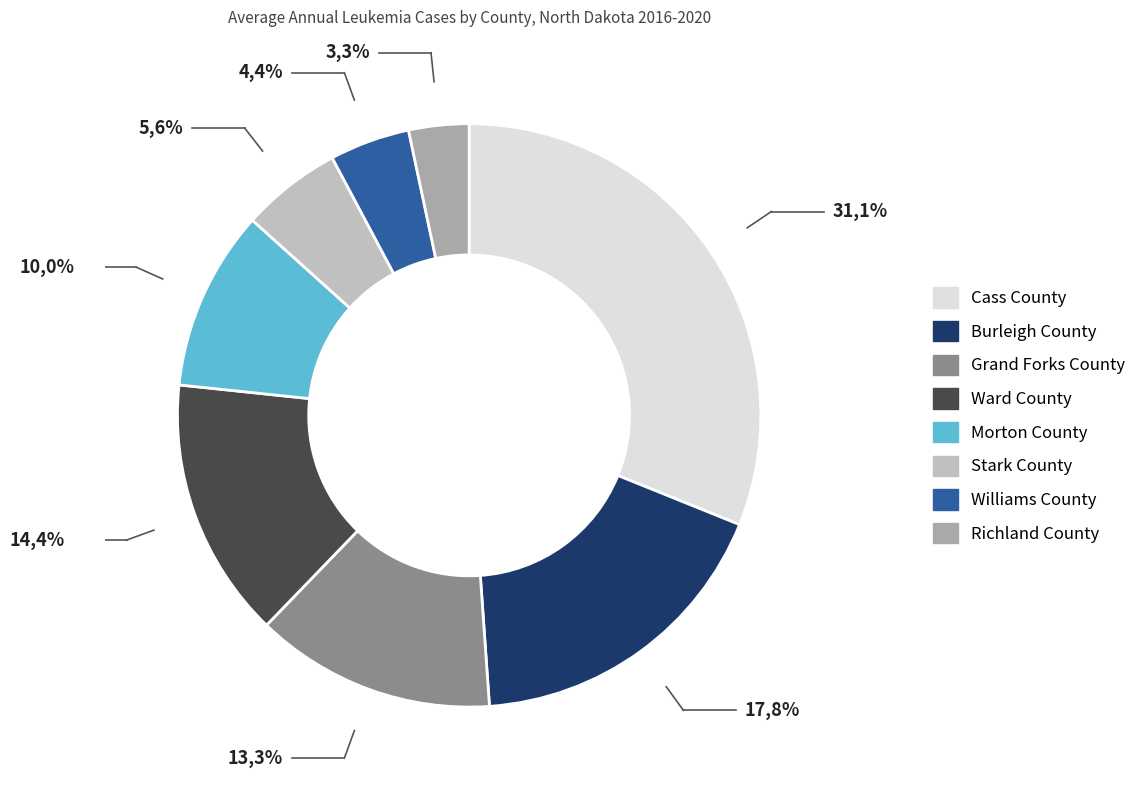

Which has a higher value, Stark County or Cass County?

Cass County